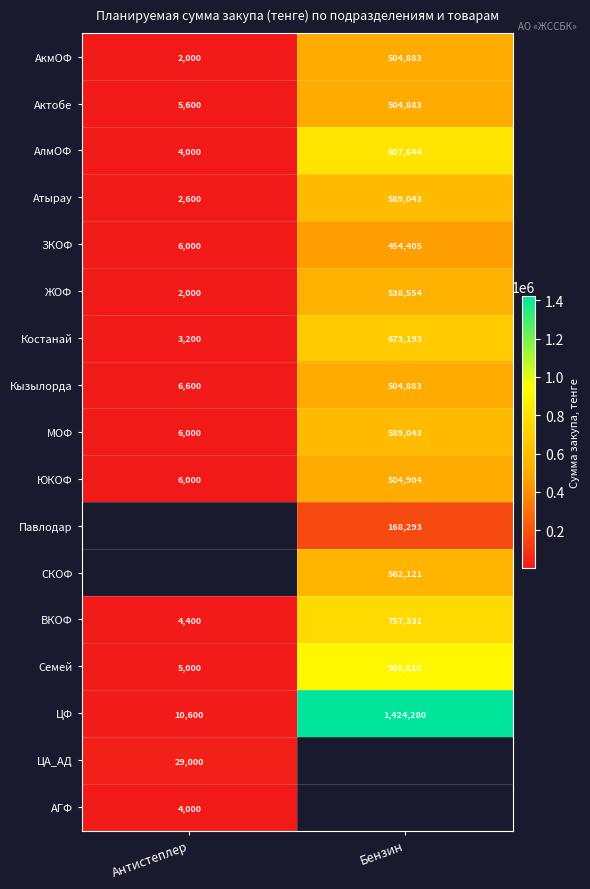

What is the sum of the ЗКОФ values at Антистеплер and Бензин?

460405